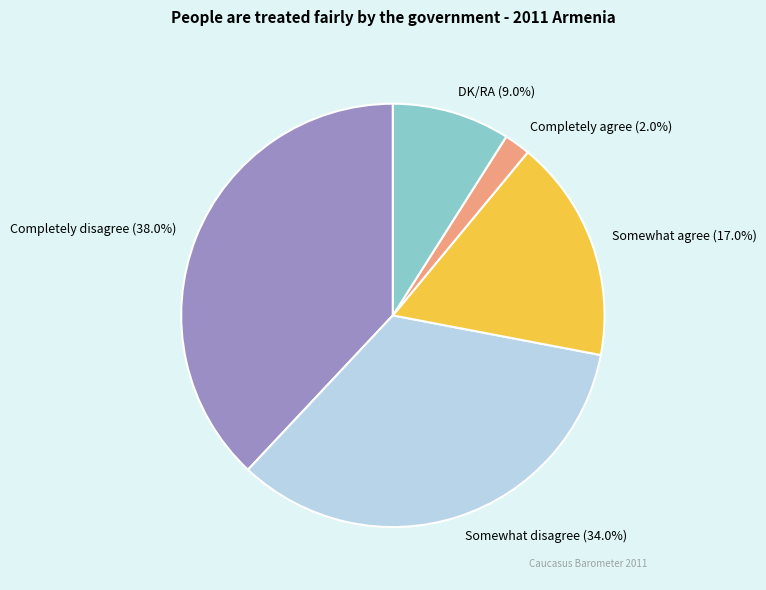

Rank the categories by value from highest to lowest.

Completely disagree, Somewhat disagree, Somewhat agree, DK/RA, Completely agree